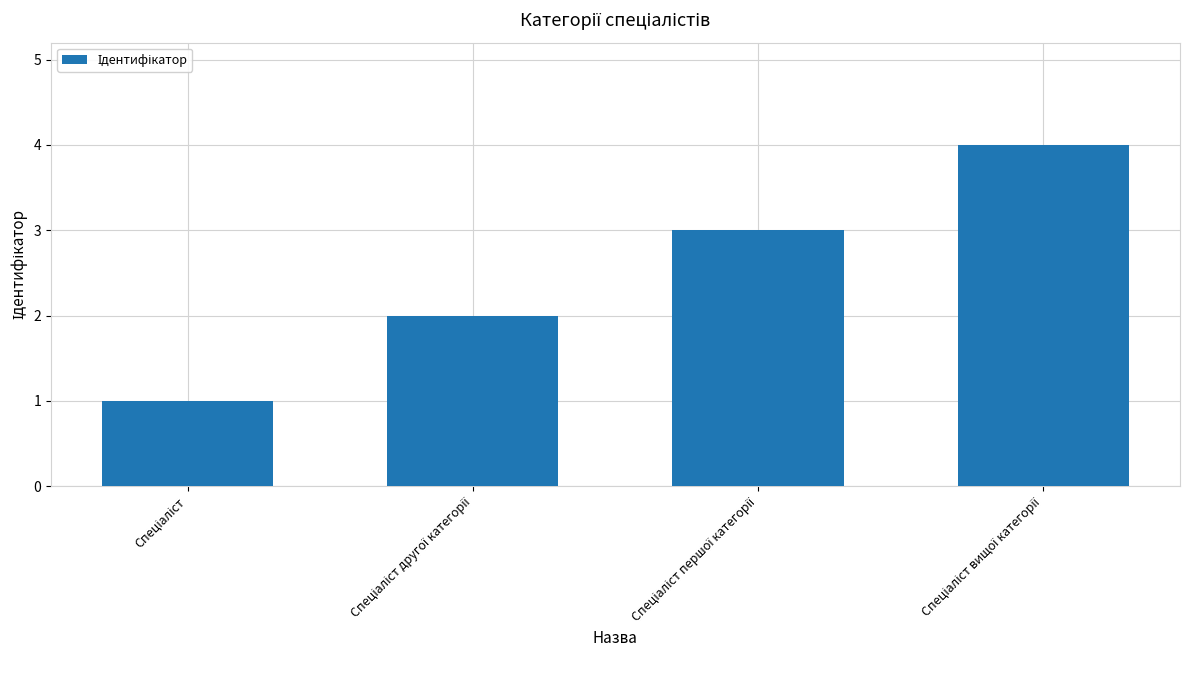

What is the sum of all values?

10